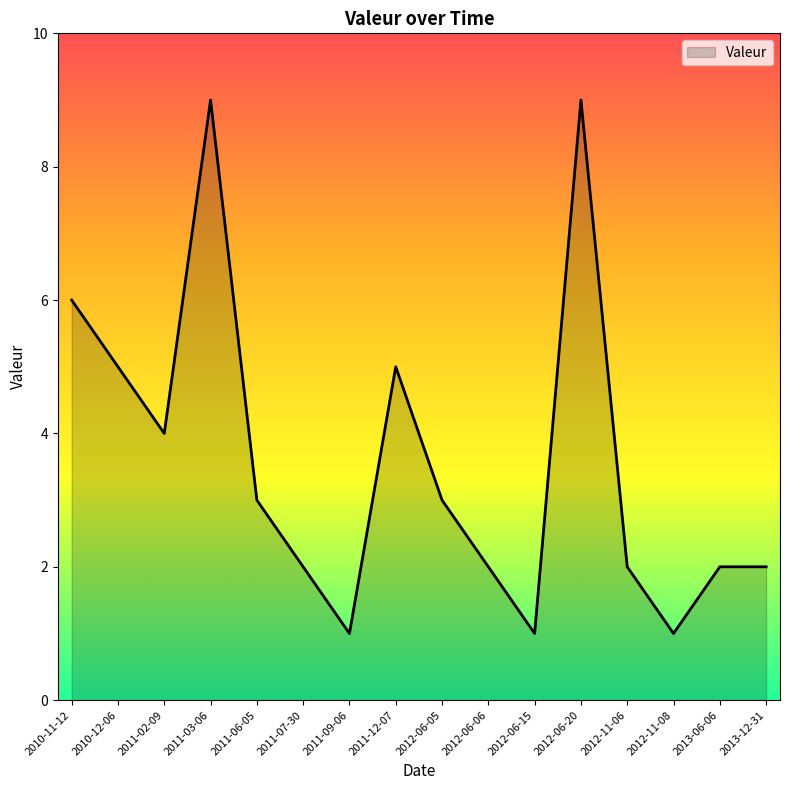

Between 2011-07-30 and 2012-11-08, which is larger?

2011-07-30